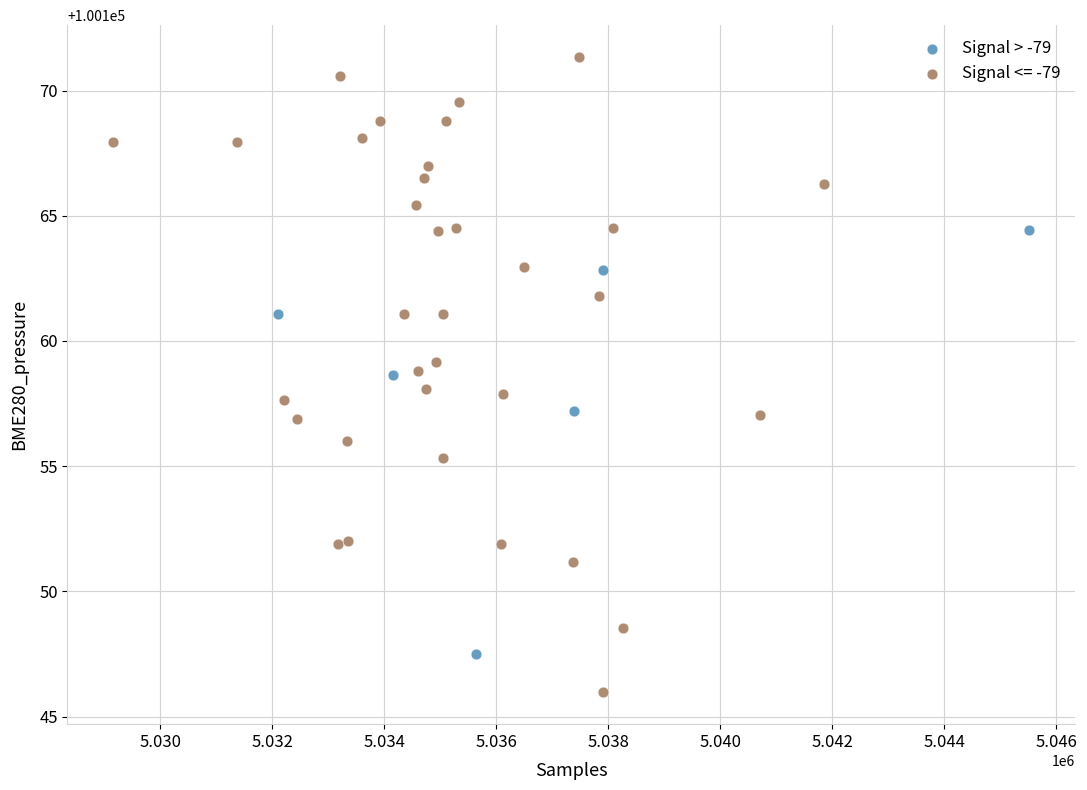

Which series reaches the maximum Y coordinate?

Signal <= -79